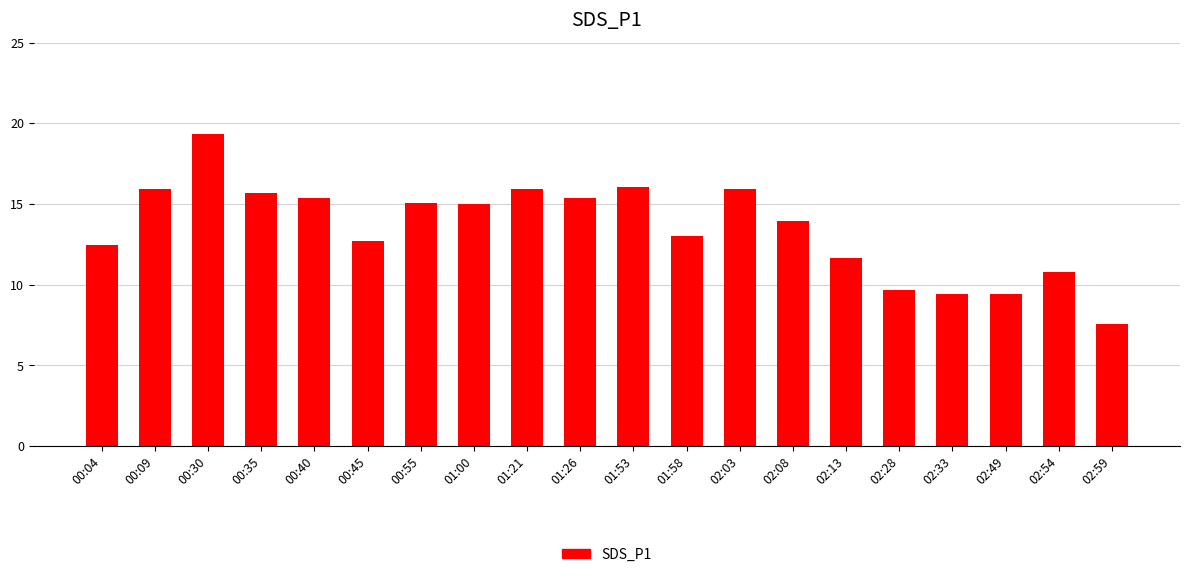

What is the label of the 9th bar from the right?

01:58